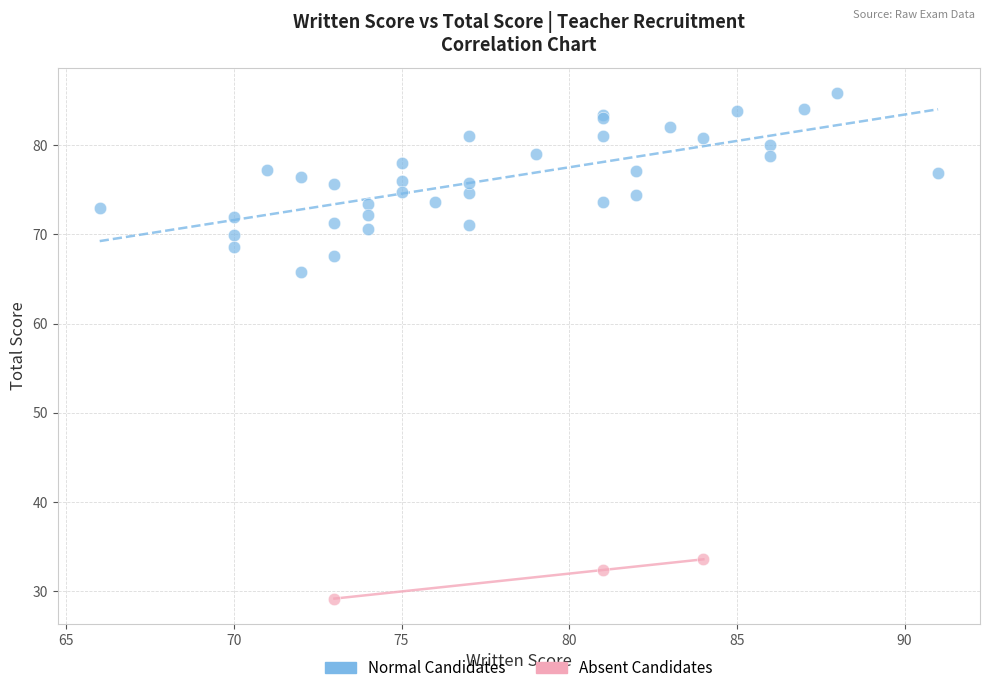

Which series reaches the maximum Y coordinate?

Normal Candidates